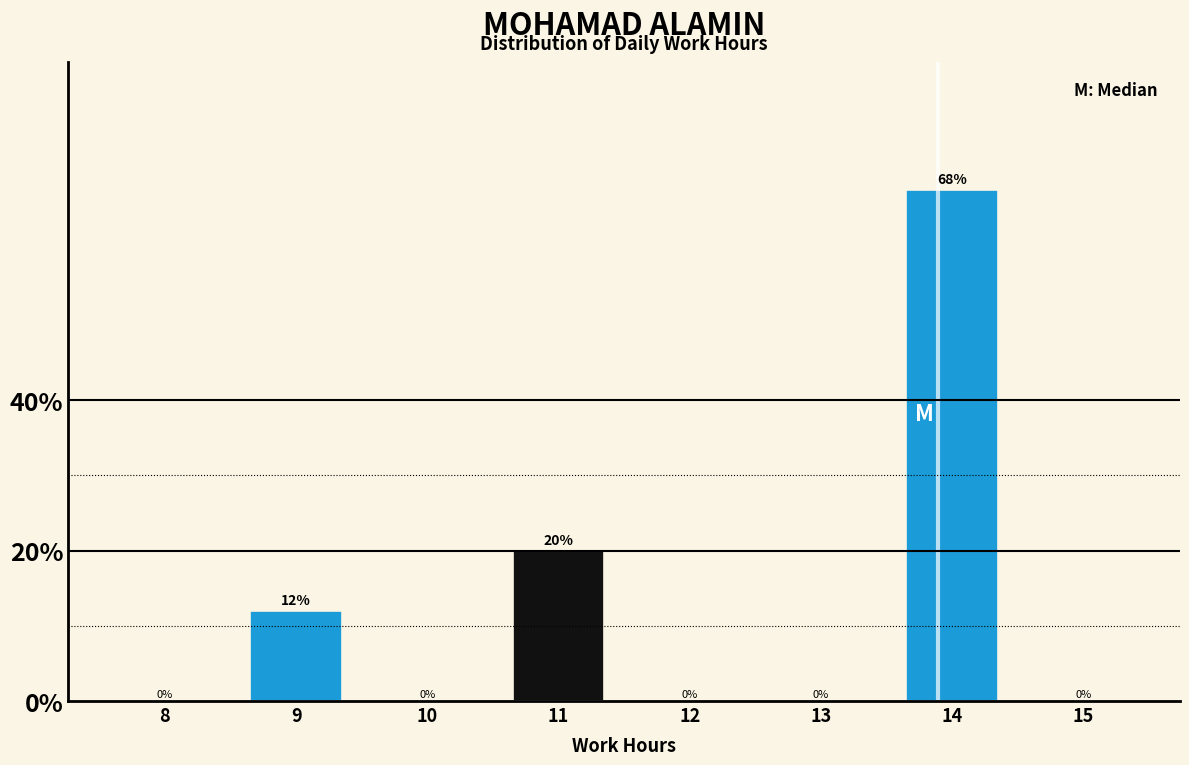

Reading left to right, transcribe all the data shown in this chart.

8=0	9=12	10=0	11=20	12=0	13=0	14=68	15=0